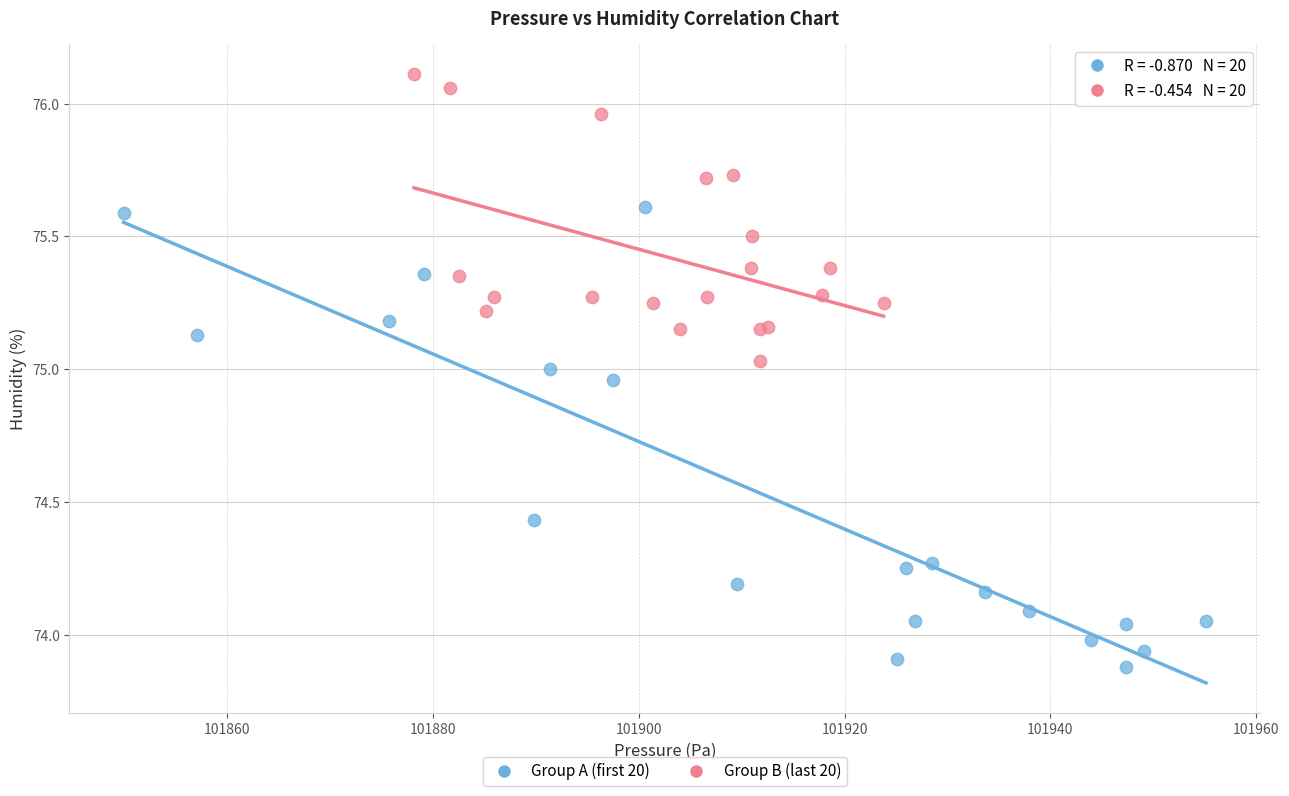

Which series has the widest spread of Y values?

Group A (first 20)